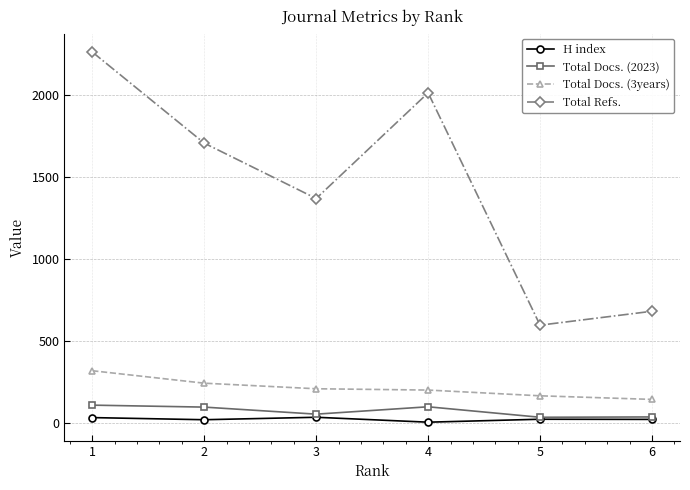

Which series changed the most between 4 and 5?

Total Refs.